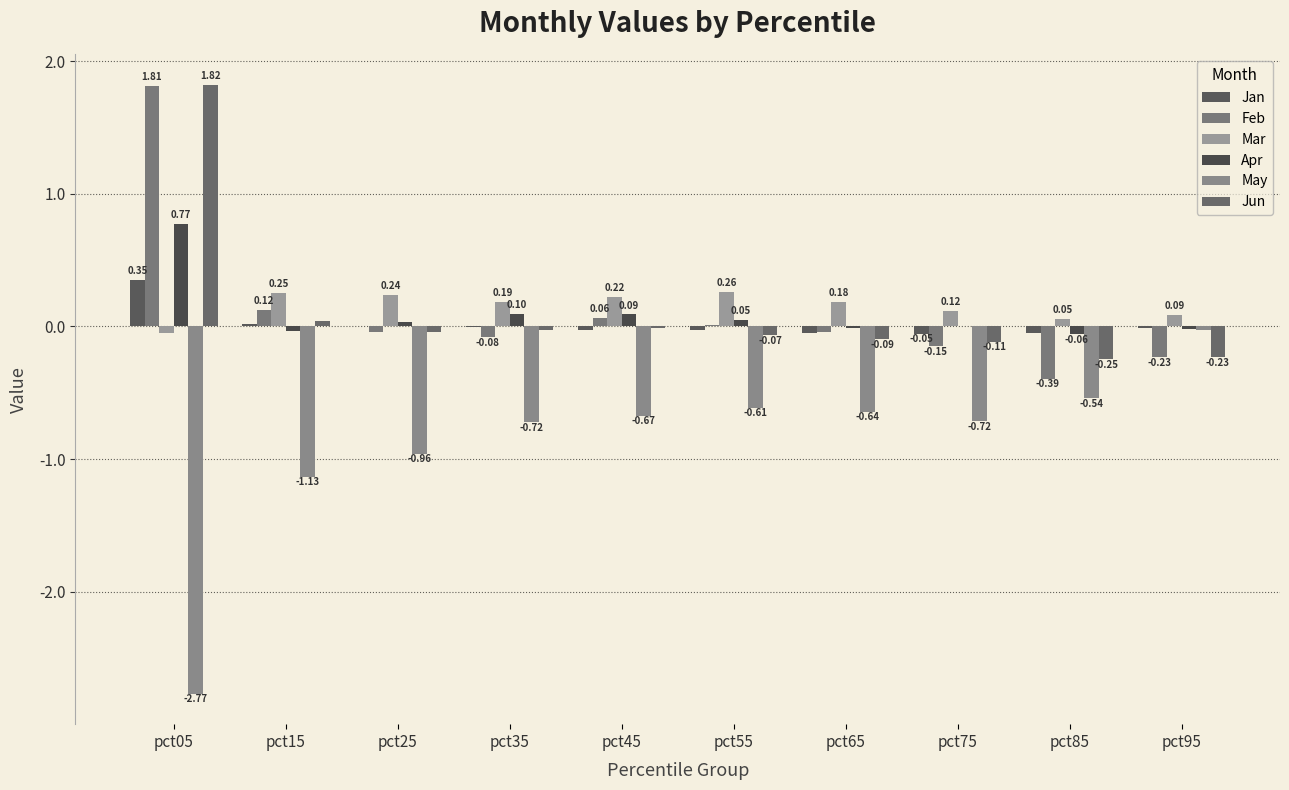

At which category does the chart reach its peak across all series?

pct05